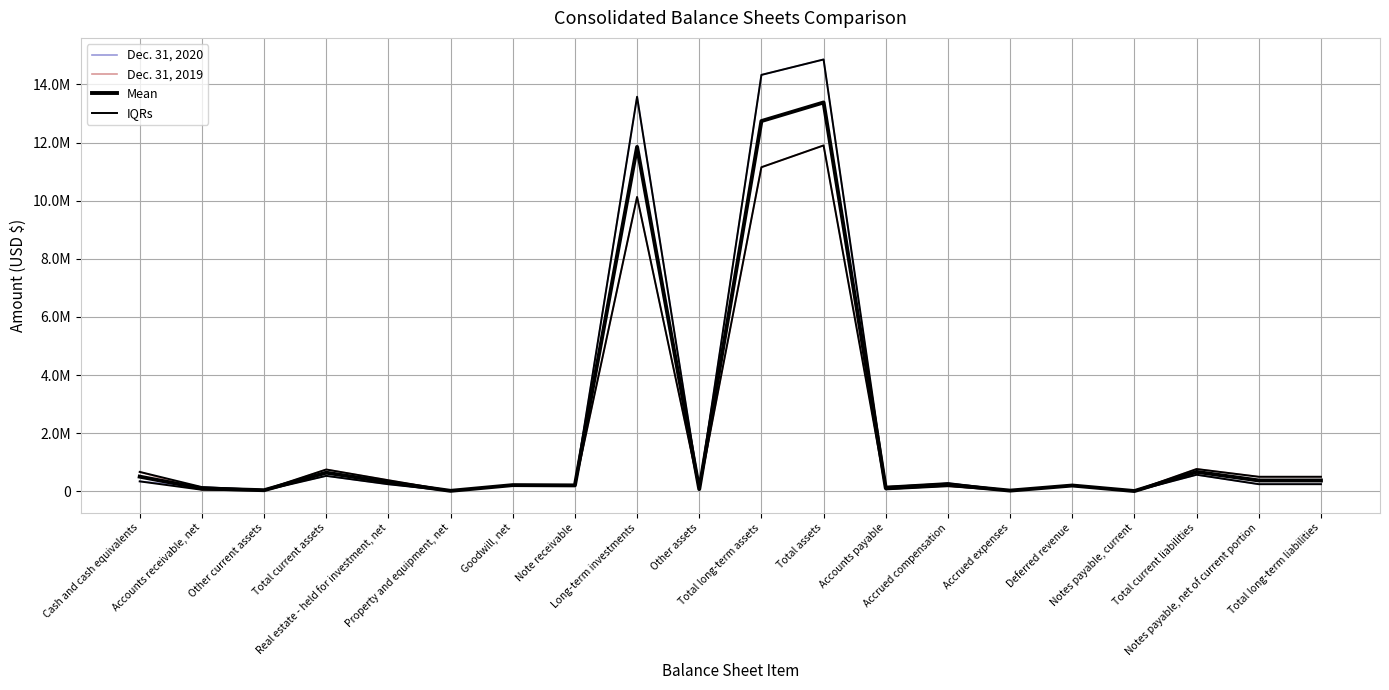

At which label does Mean first exceed 228581?

Cash and cash equivalents